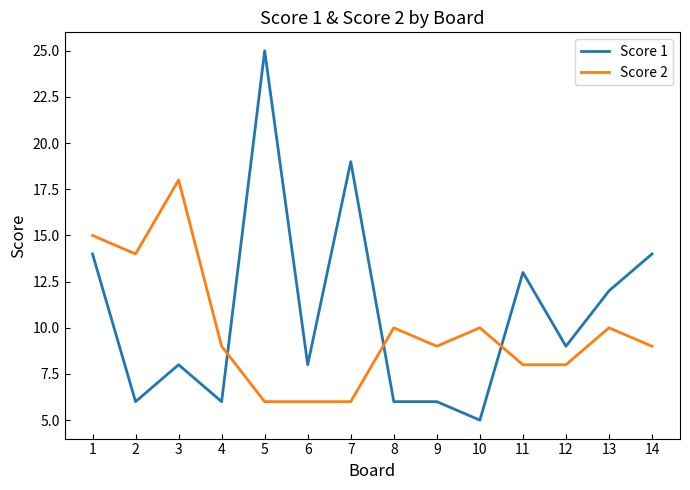

How many lines are shown in the chart?

2